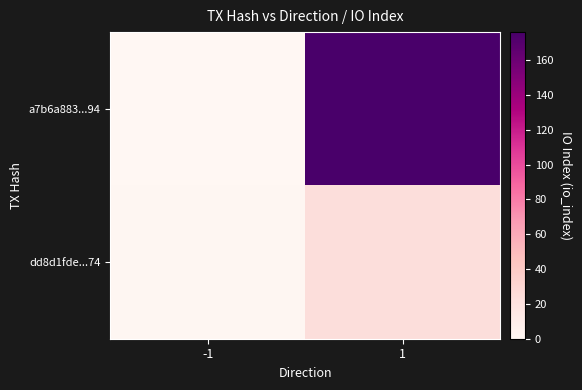

At how many categories does at least one series exceed 145?

1